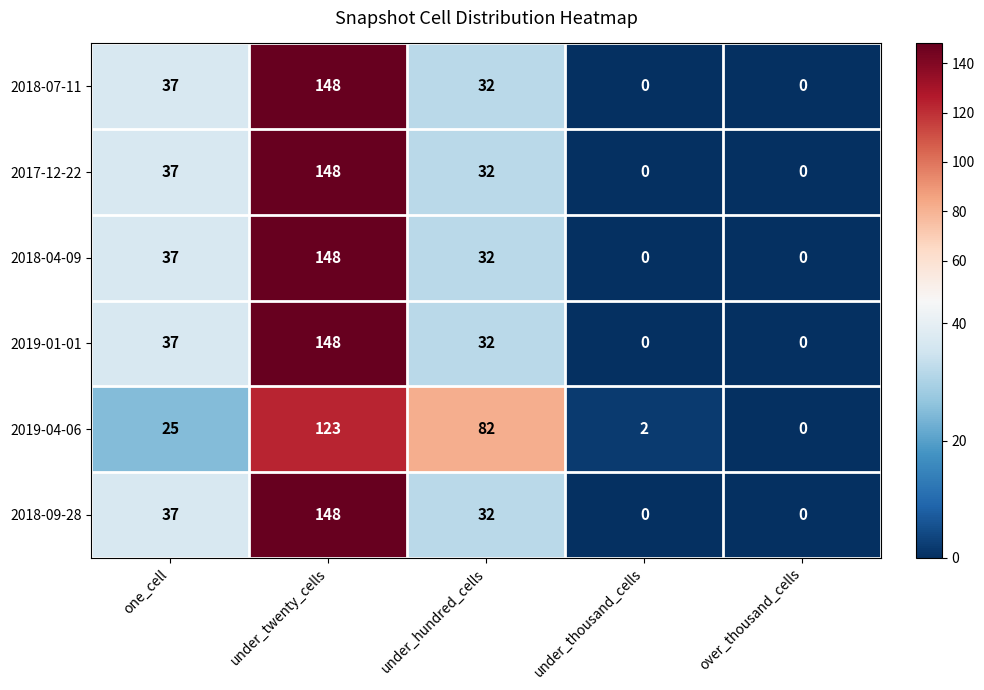

Is it true that 2019-01-01 equals 0 at under_thousand_cells?

True